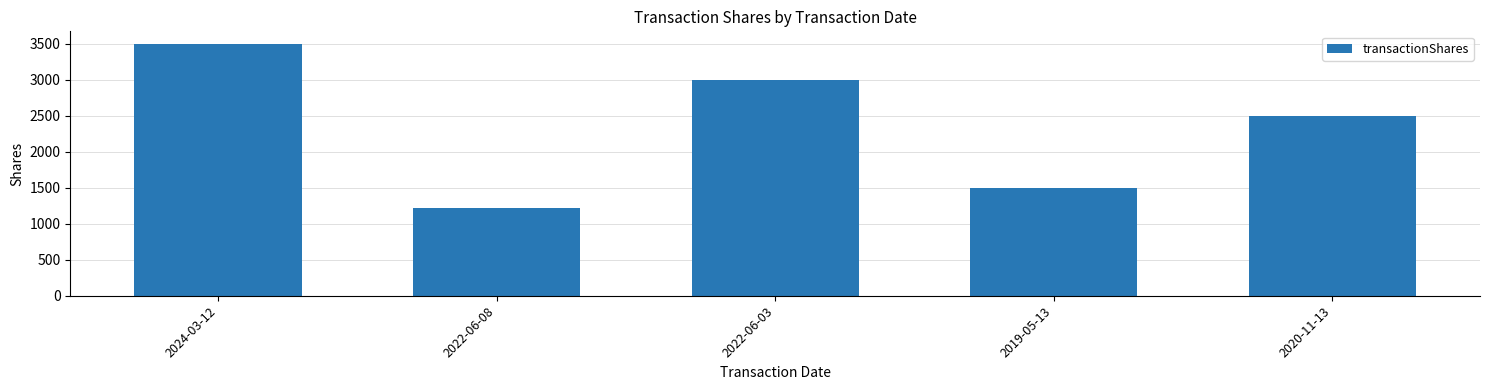

List the labels in order of value, smallest first.

2022-06-08, 2019-05-13, 2020-11-13, 2022-06-03, 2024-03-12